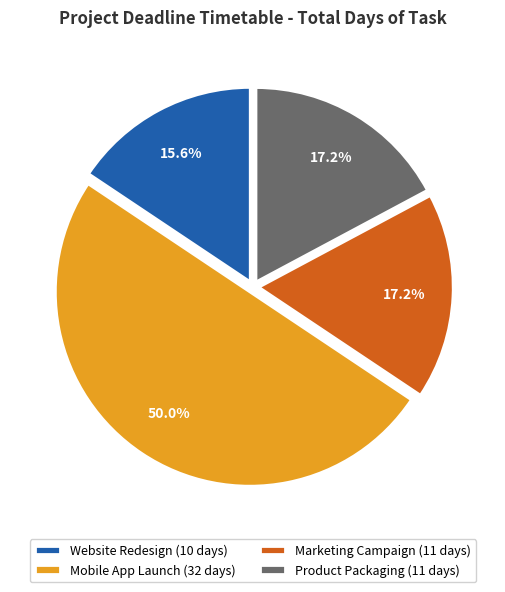

Combined, do Mobile App Launch (32 days) and Product Packaging (11 days) account for over 50%?

Yes